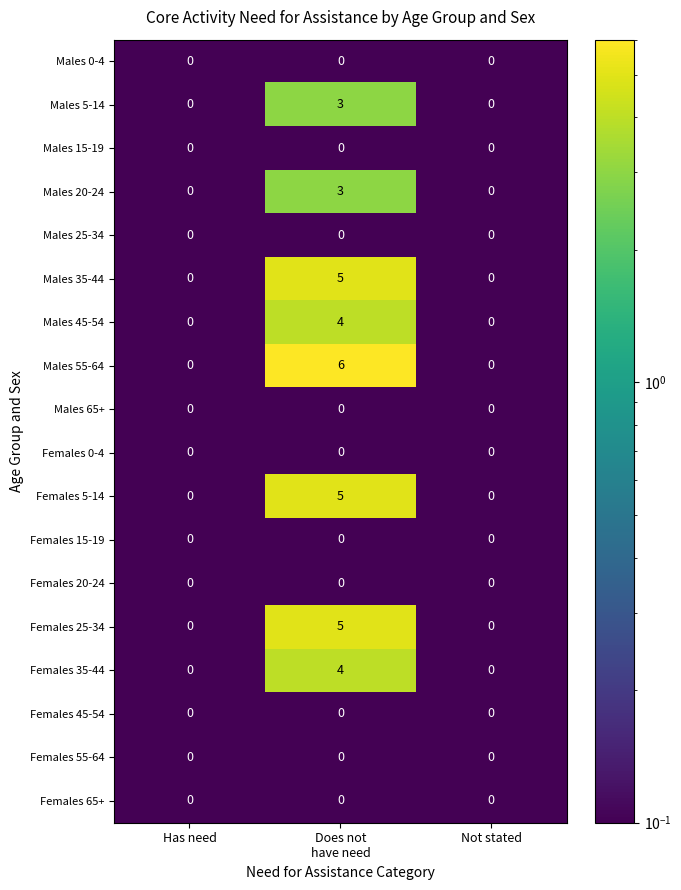

What is the greatest value displayed?

6